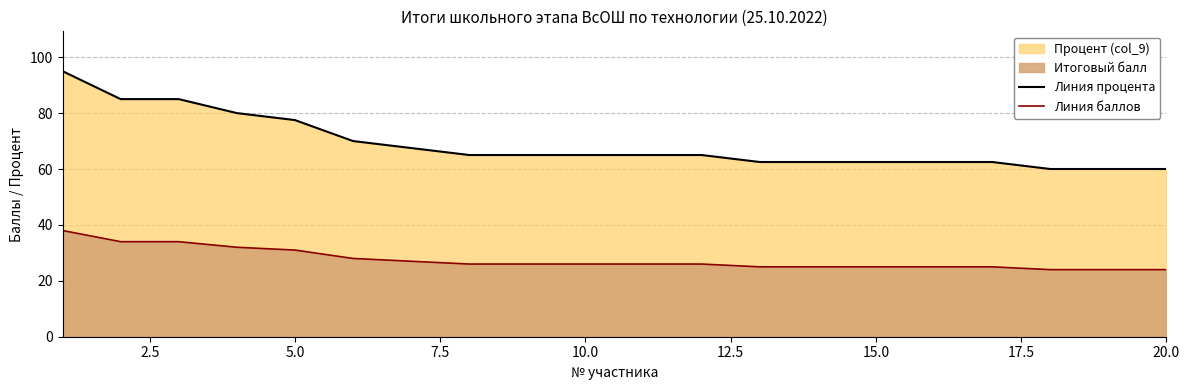

True or false: Линия процента has a value of 104.3 at 20.0.

False